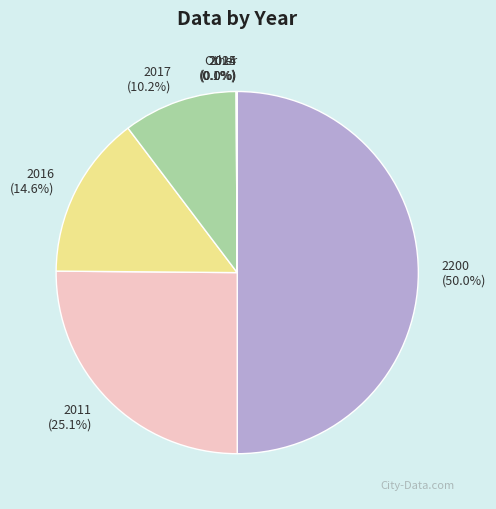

Which has a higher value, 2011 or 2200?

2200